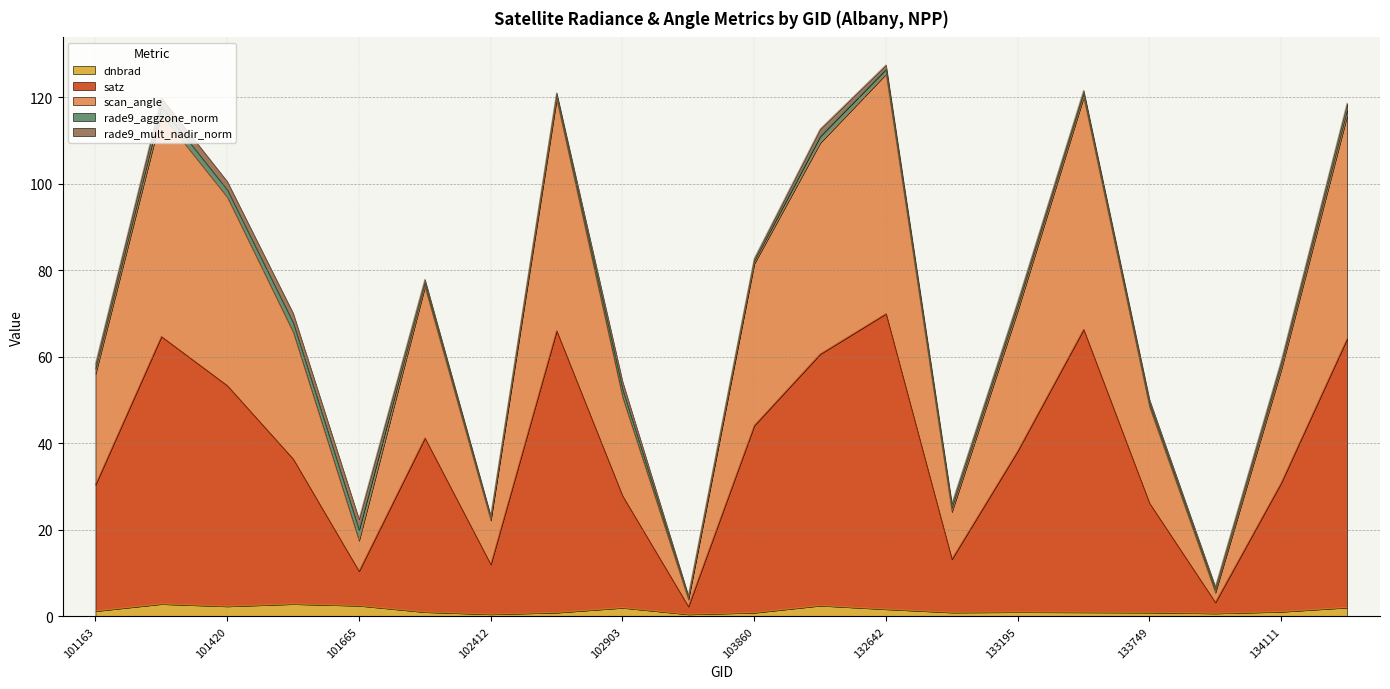

True or false: satz has a value of 115.1 at 101543.

False